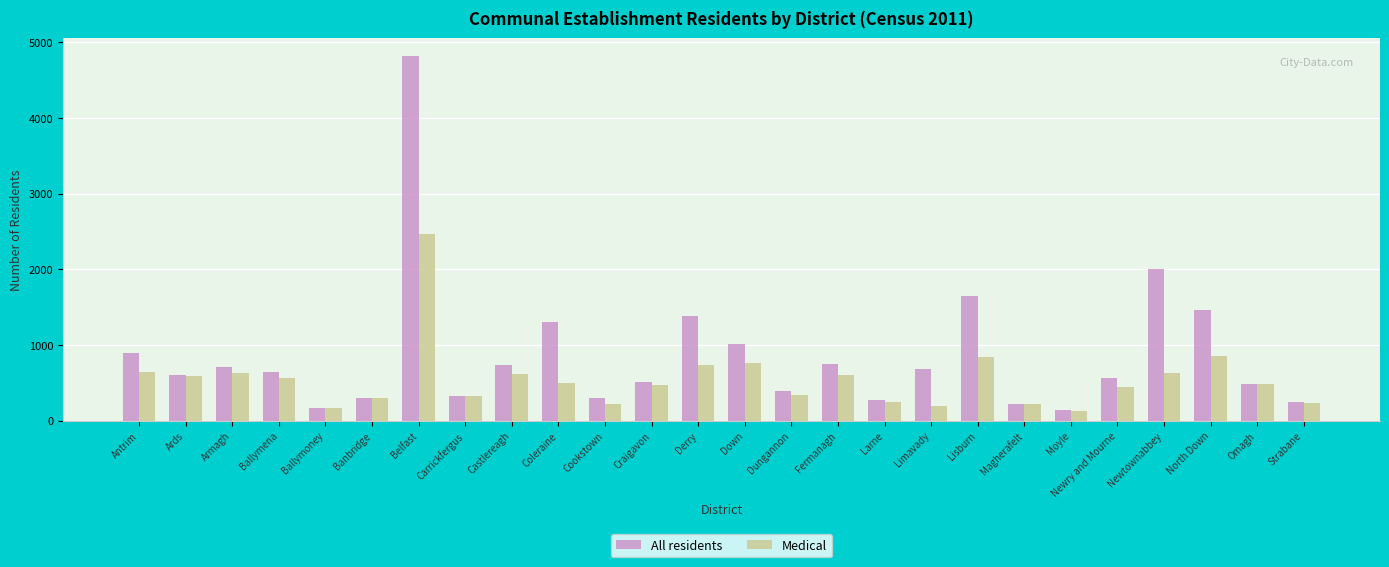

List the series in order of their overall mean, highest first.

All residents, Medical